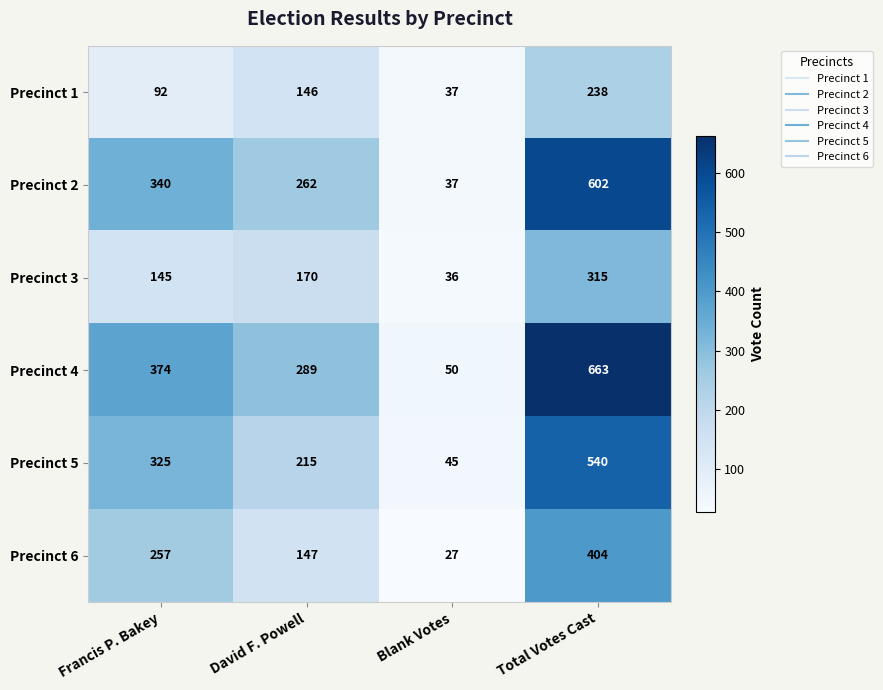

How many series are shown in this chart?

6